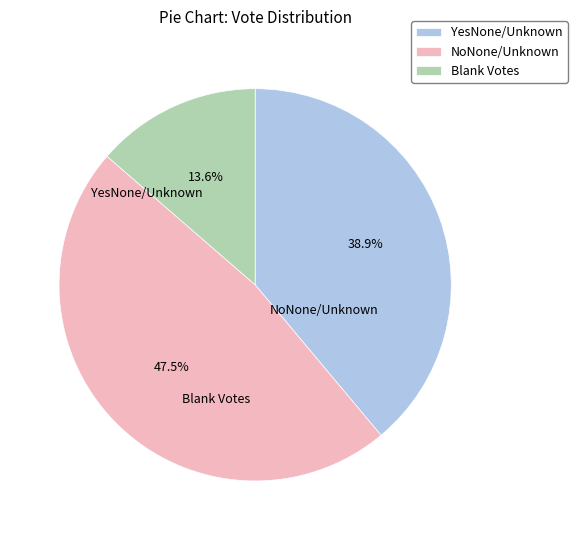

What is the change in value from NoNone/Unknown to Blank Votes?

-4452